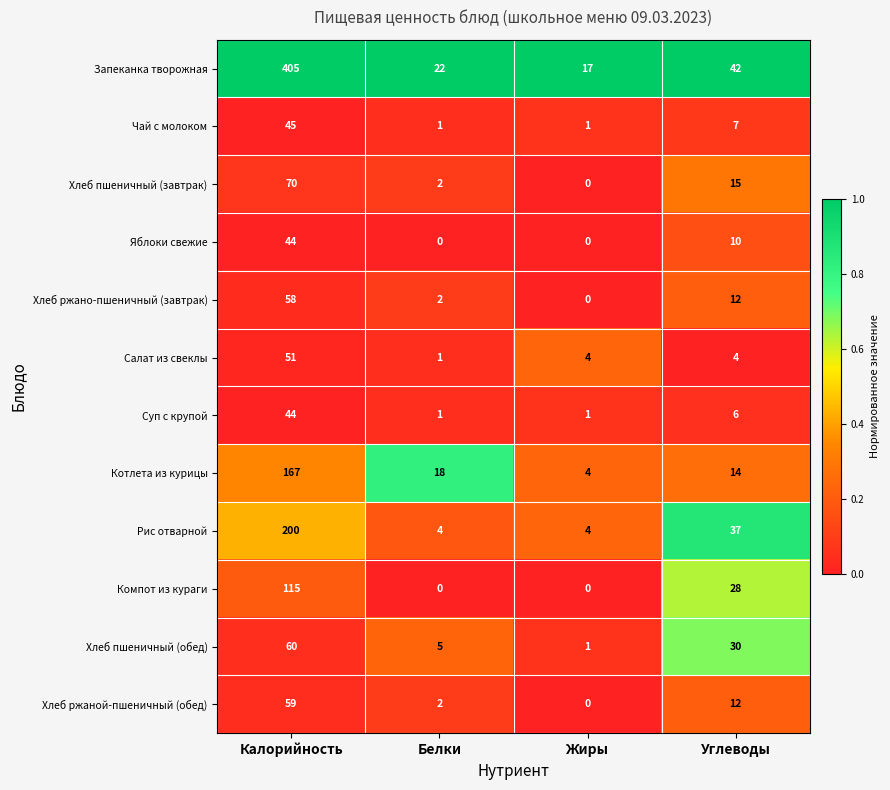

The Чай с молоком series shows 1 at Жиры. True or false?

True